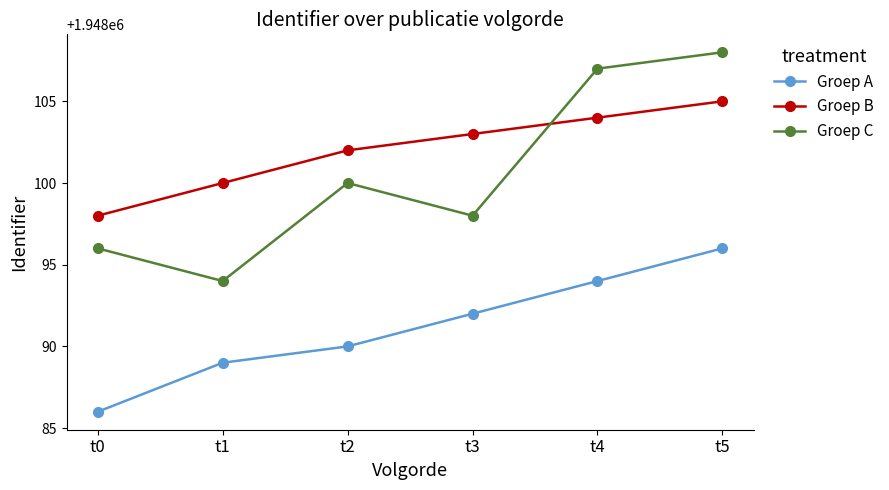

True or false: Groep A and Groep C cross at least once.

False